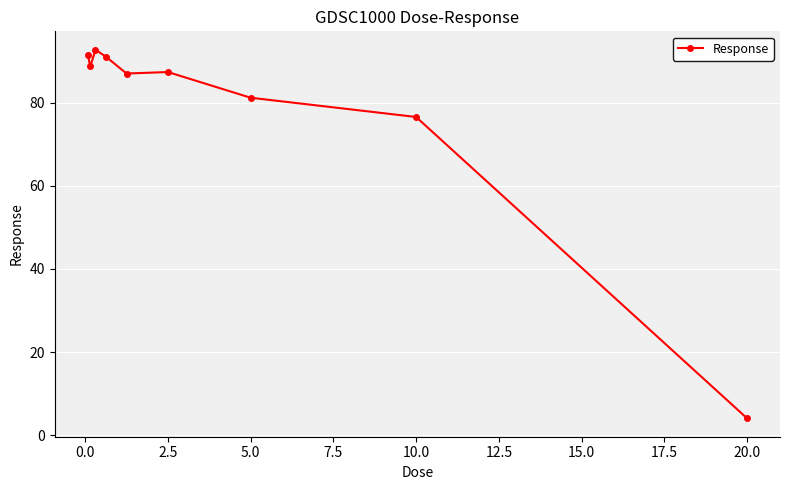

How many series are shown in this chart?

1